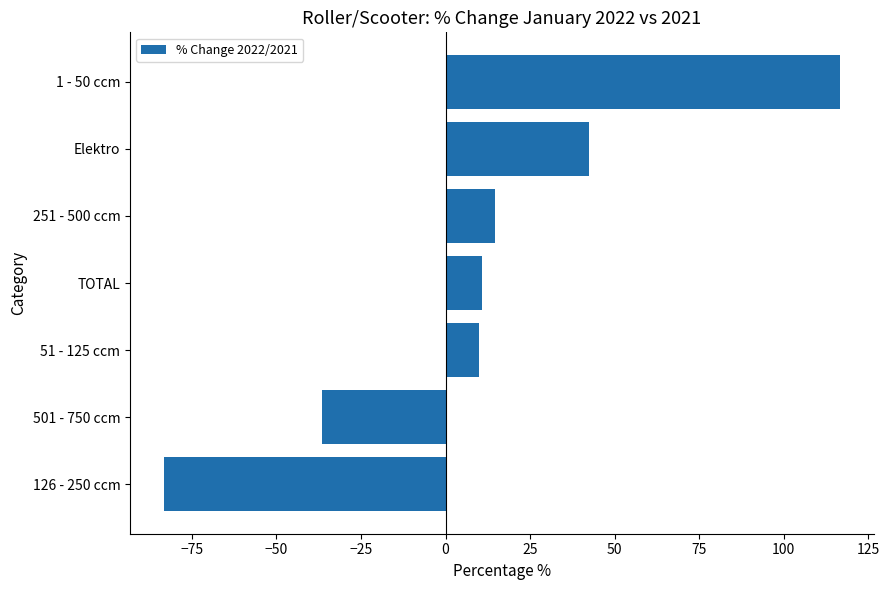

How many bars are there in total?

7